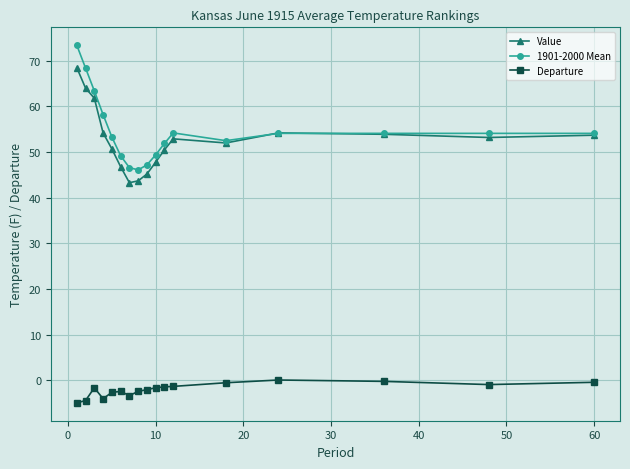

What is the average value of the 1901-2000 Mean series?

54.7